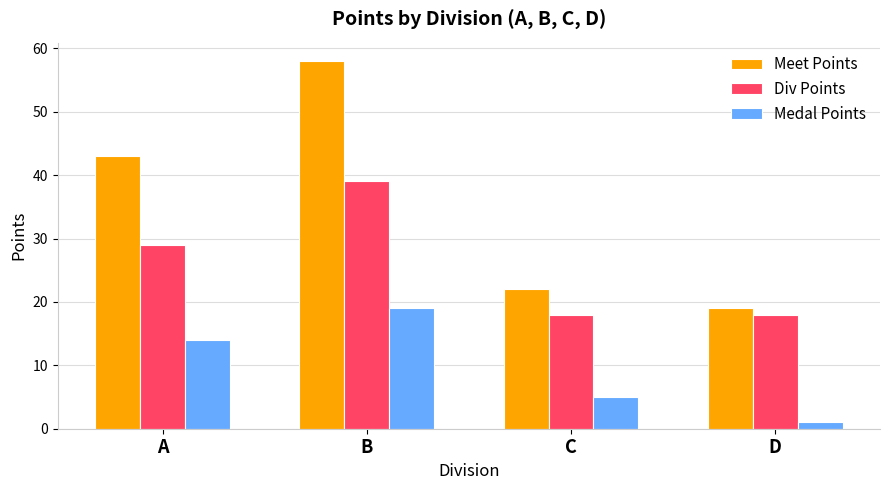

True or false: Div Points has a value of 28 at D.

False